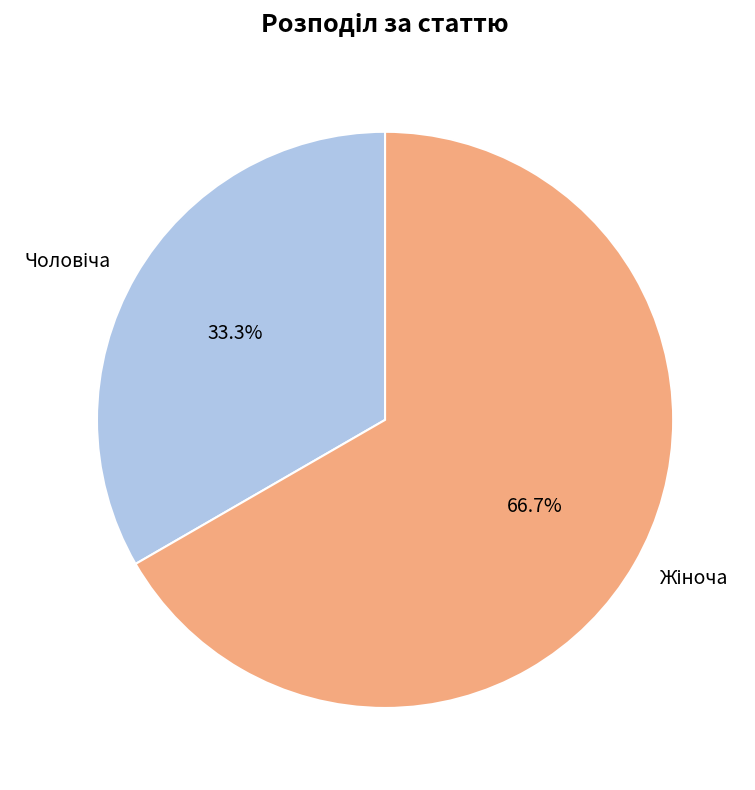

Is it true that Жіноча is 60% of the pie?

False